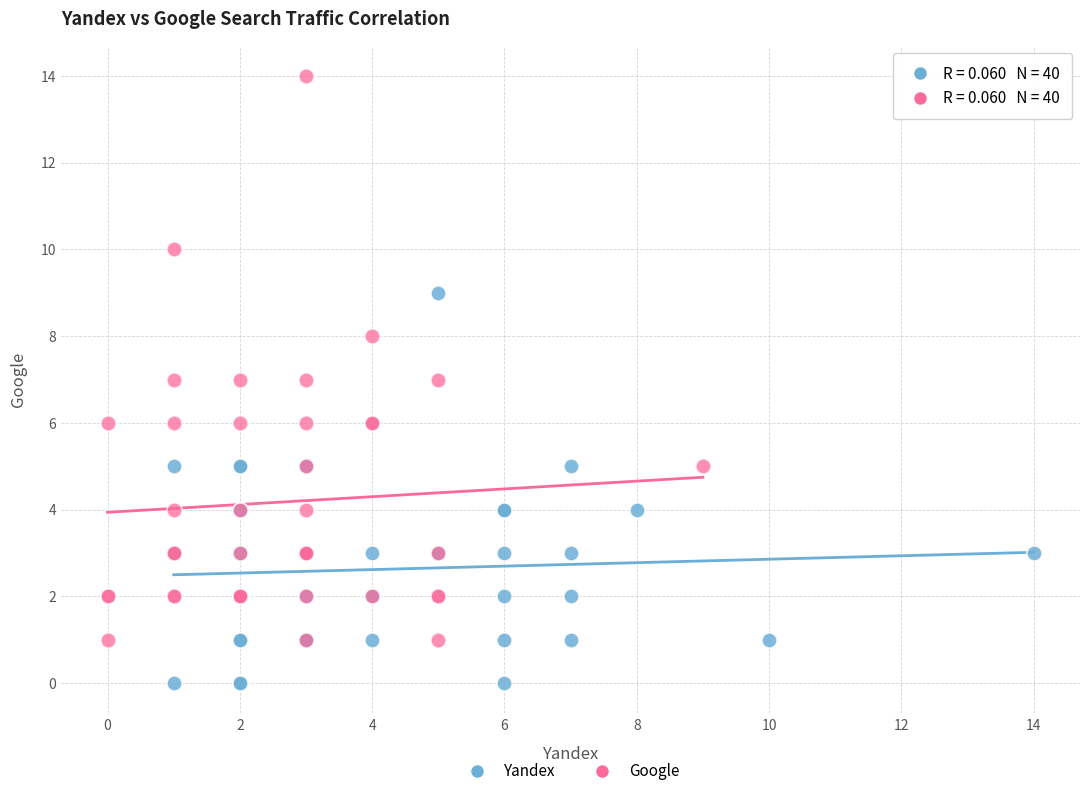

Which series has the widest spread of Y values?

Google